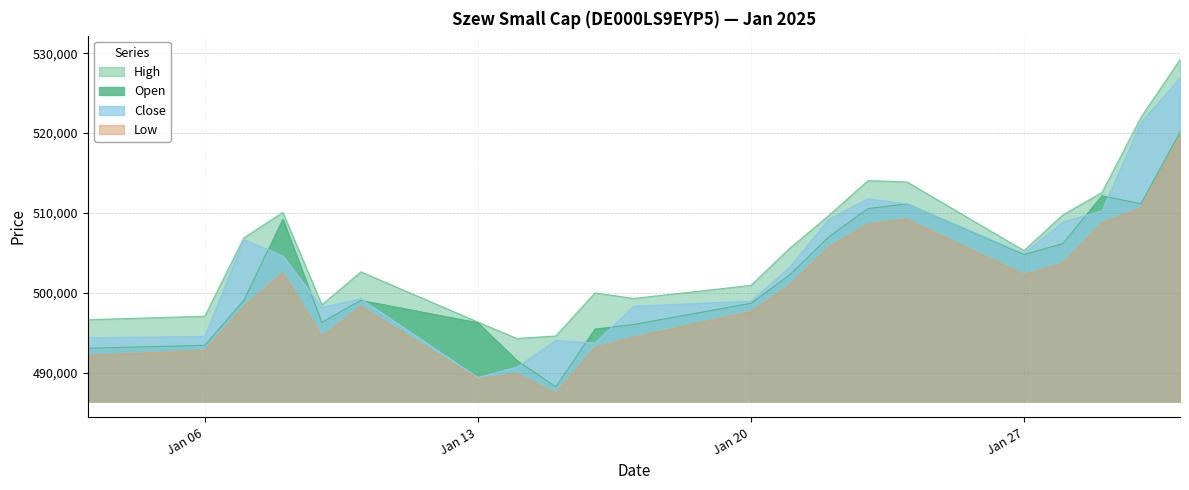

What is the total value across all series at 17.01.2025?

1988086